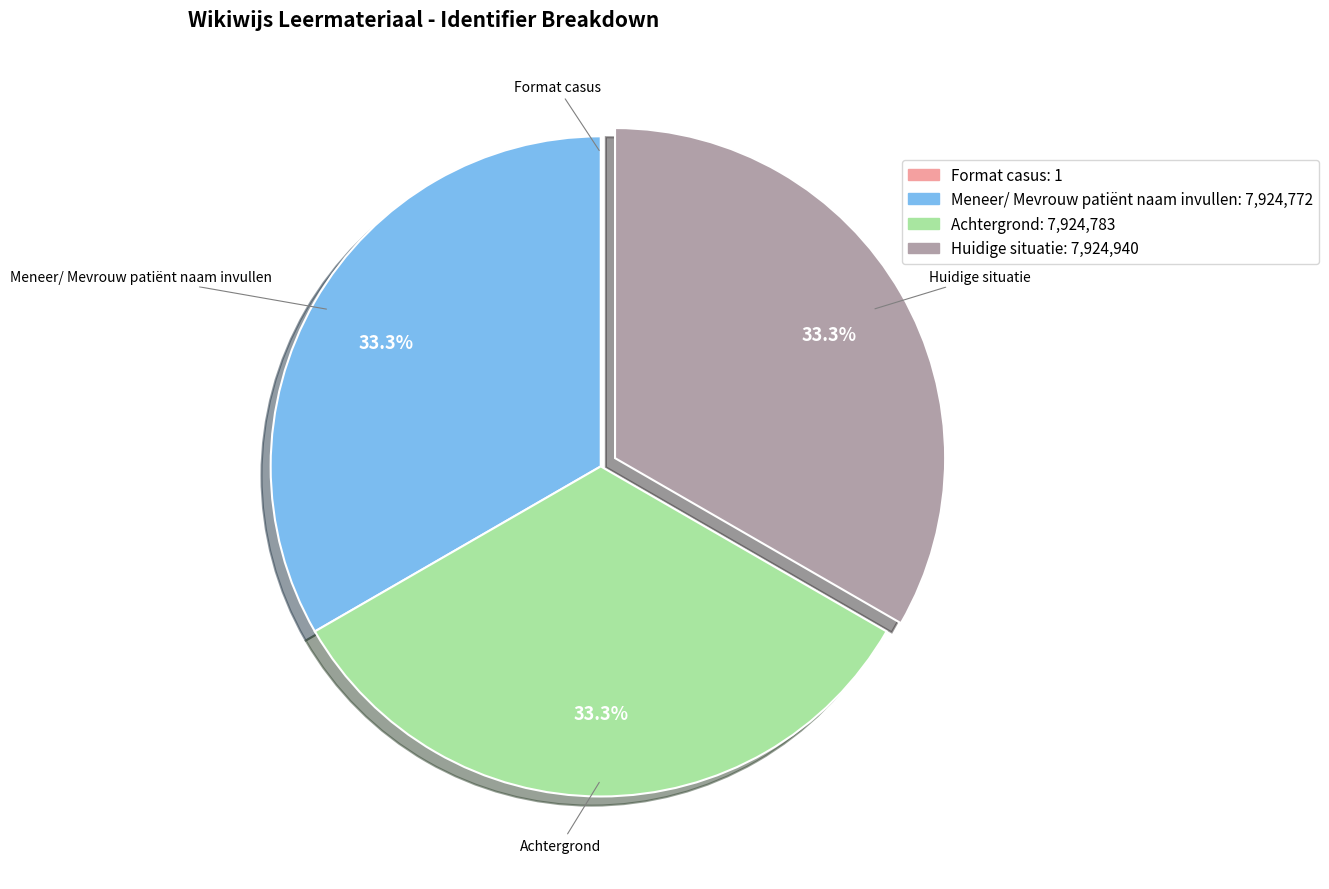

What percentage is NOT represented by Huidige situatie?

66.7%